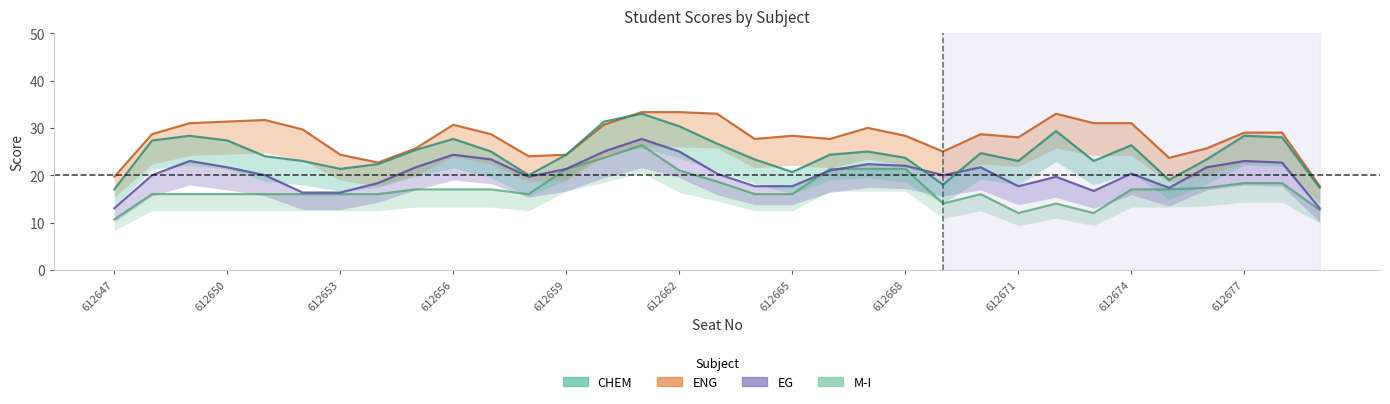

True or false: CHEM has a value of 24.0 at 612659.

True